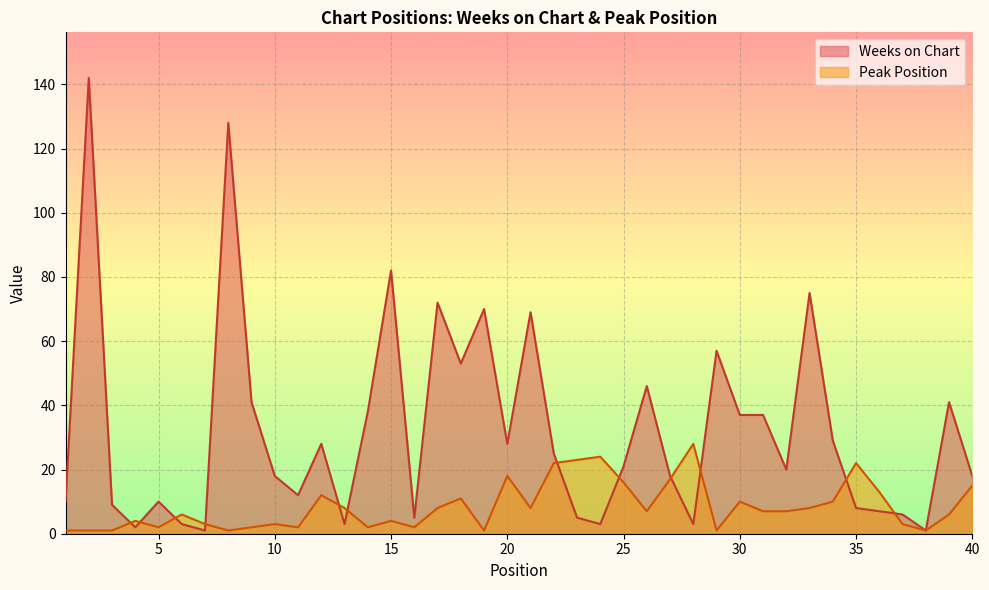

Reading left to right, extract all data points from this chart.

Weeks on Chart: 10	142	9	2	10	3	1	128	41	18	12	28	3	38	82	5	72	53	70	28	69	25	5	3	21	46	18	3	57	37	37	20	75	29	8	7	6	1	41	18
Peak Position: 1	1	1	4	2	6	3	1	2	3	2	12	8	2	4	2	8	11	1	18	8	22	23	24	16	7	17	28	1	10	7	7	8	10	22	13	3	1	6	15